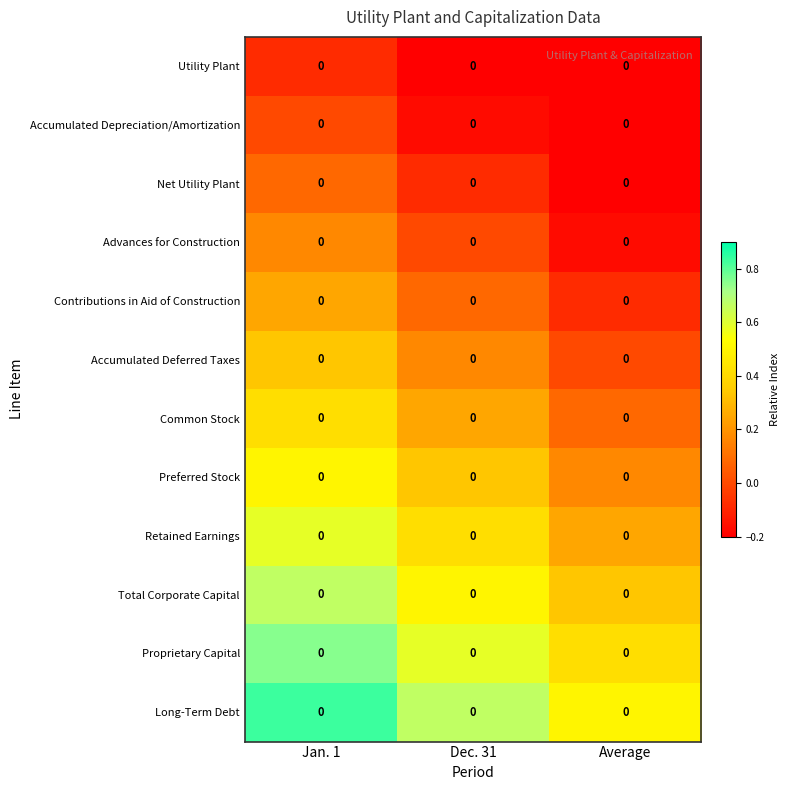

At which category is the sum across all series the highest?

Jan. 1